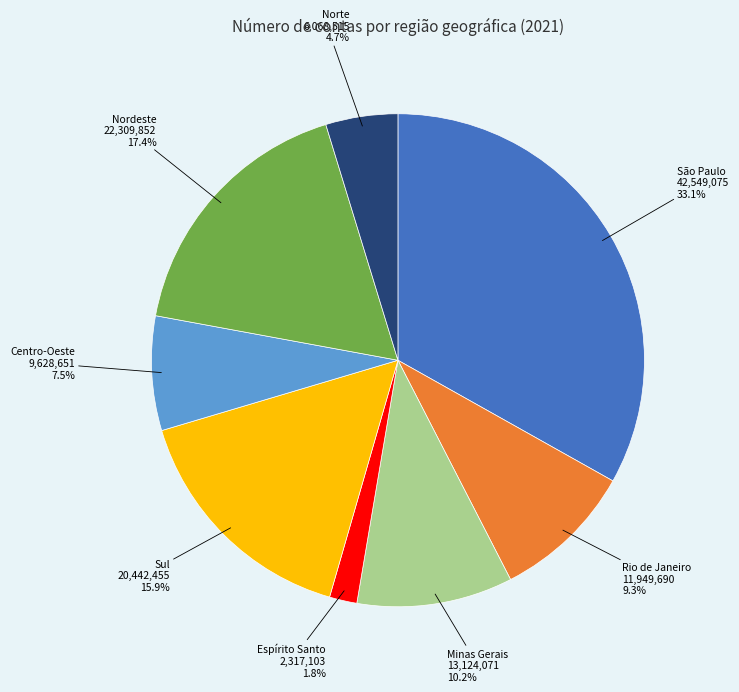

Does any single category account for the majority?

No